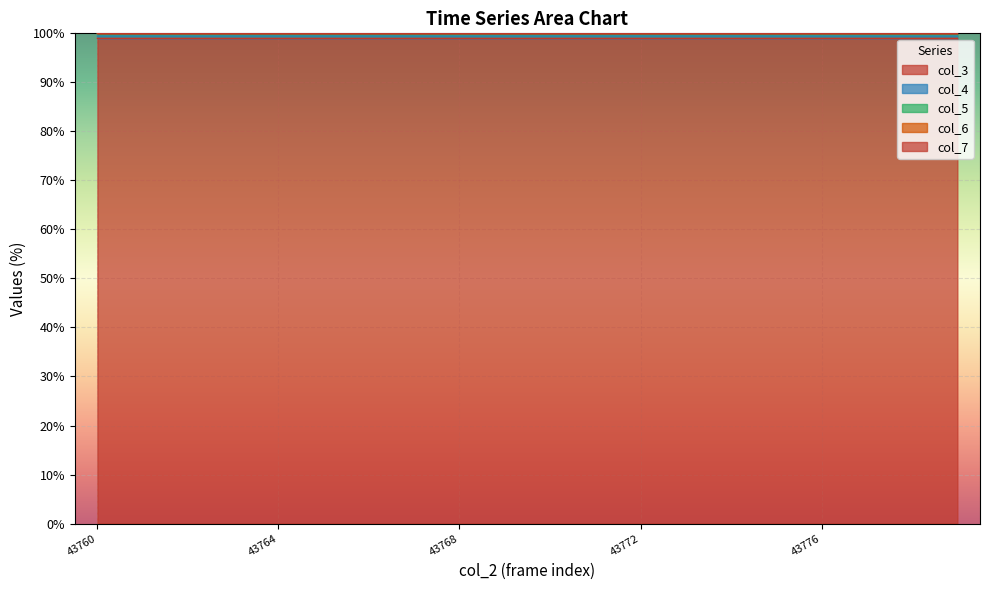

Which series changed the most between 43760 and 43769?

col_4